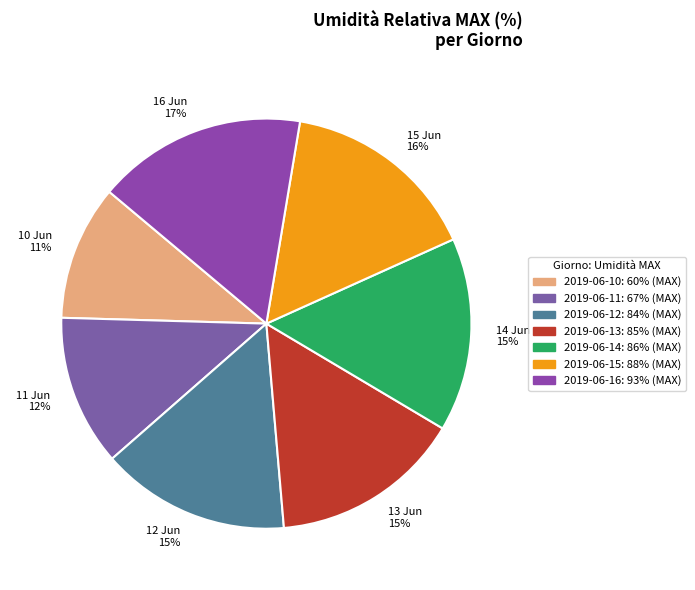

How many segments does this pie chart have?

7